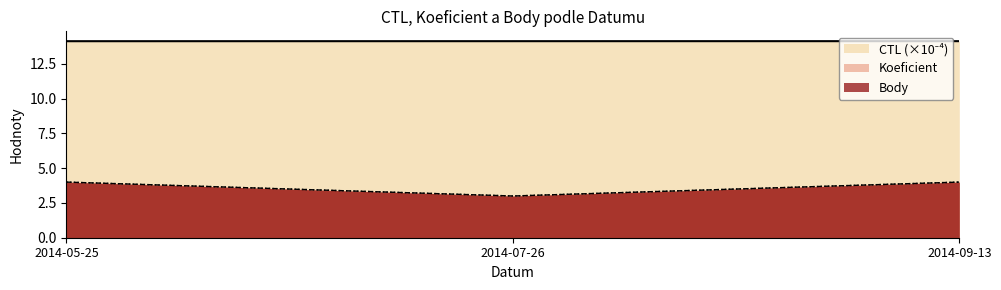

How many CTL values are between 14 and 15?

3